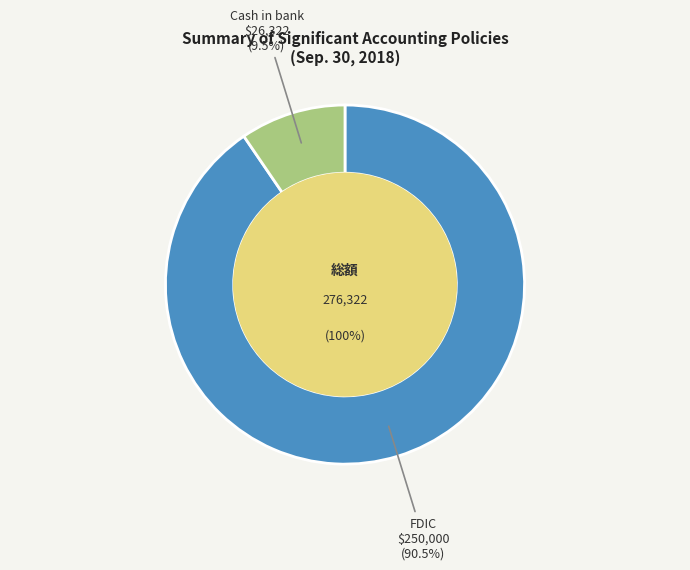

To the nearest percent, what is the difference between the Cash in bank and FDIC slice percentages?

81%